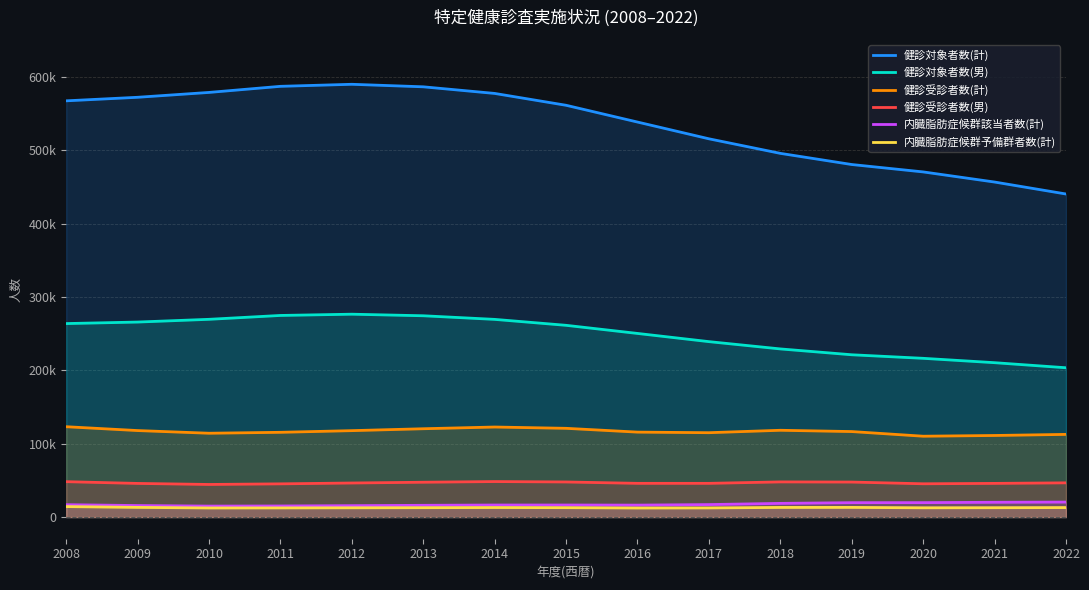

What is the difference between the second highest and minimum values in the 健診対象者数(男) series?

71340.9